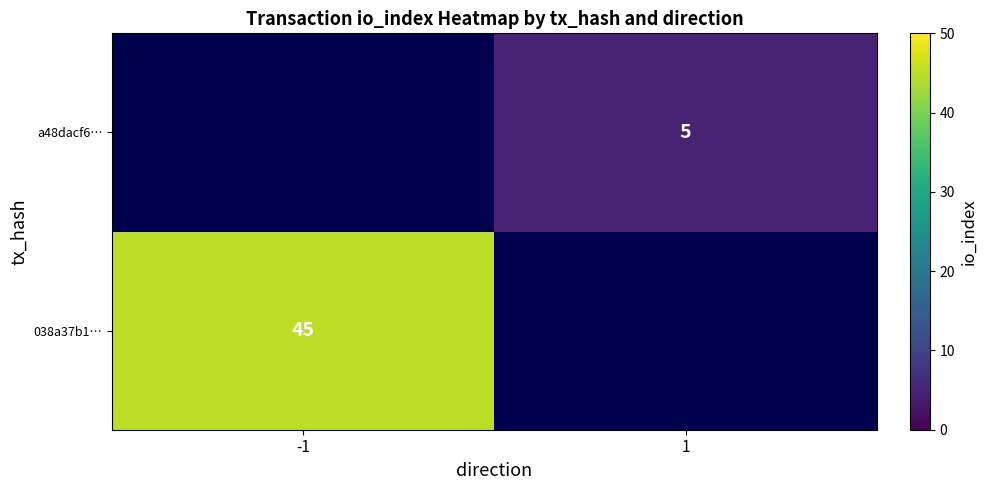

Is it true that 038a37b1… equals 71 at -1?

False